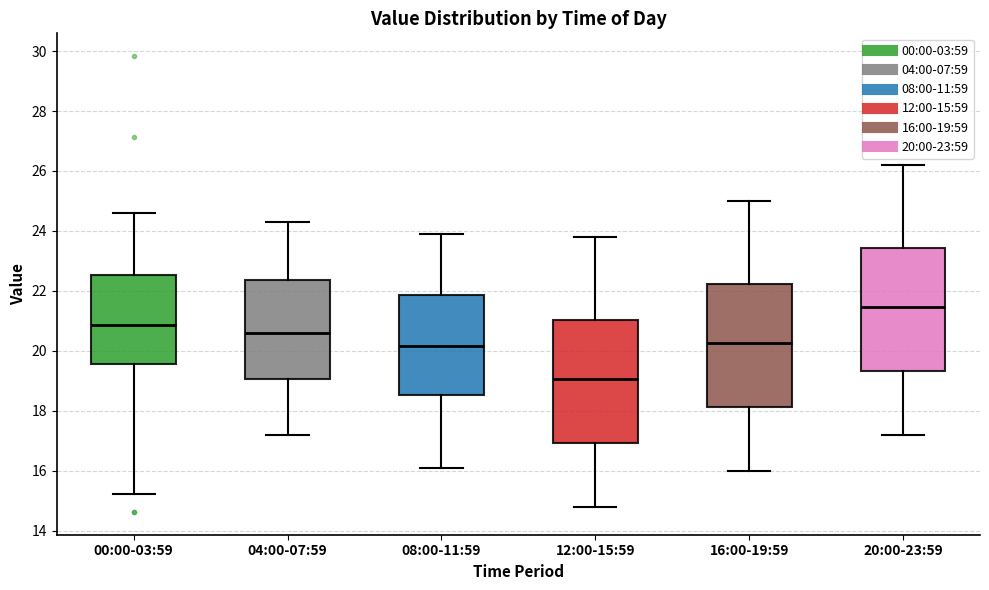

Reading left to right, transcribe this box plot: for each box, give where its median line is, the range the box spans, and where its two whiskers end, as read against the y-axis. The values are not printed on the chart, so give them approximately, as read against the axis.

00:00-03:59: median 20.8, box 19.6 to 22.6, whiskers 15.2 to 24.6
04:00-07:59: median 20.6, box 19.0 to 22.4, whiskers 17.2 to 24.4
08:00-11:59: median 20.2, box 18.6 to 21.8, whiskers 16.2 to 24.0
12:00-15:59: median 19.0, box 17.0 to 21.0, whiskers 14.8 to 23.8
16:00-19:59: median 20.2, box 18.2 to 22.2, whiskers 16.0 to 25.0
20:00-23:59: median 21.4, box 19.4 to 23.4, whiskers 17.2 to 26.2